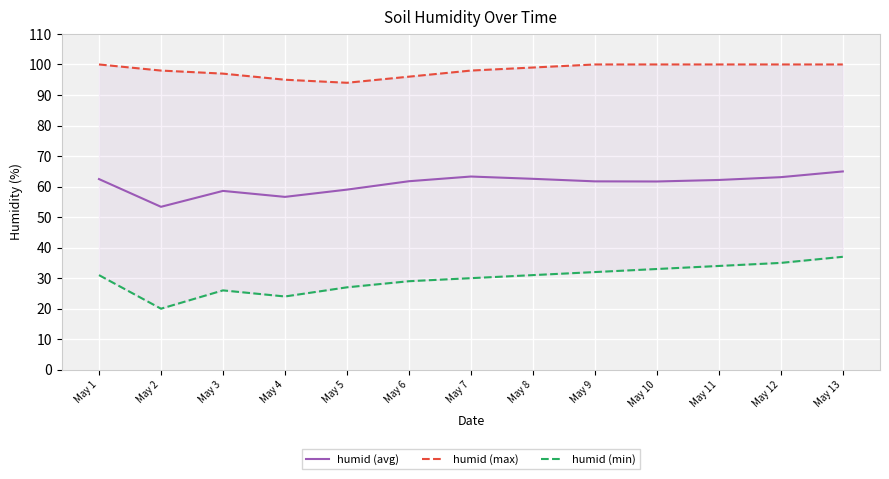

In humid (avg), how many points are lower than both neighbors (excluding endpoints)?

3